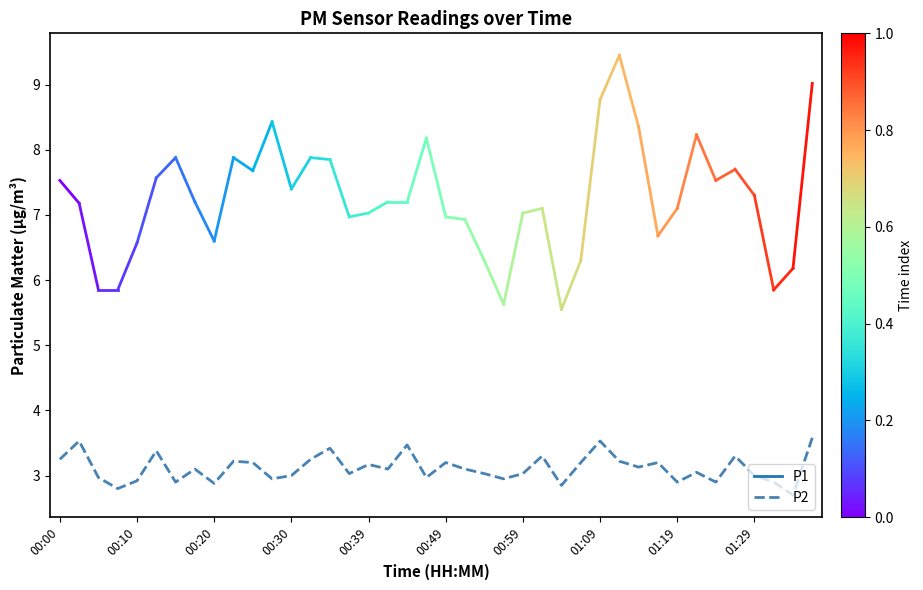

What is the minimum value shown in the chart?

2.7